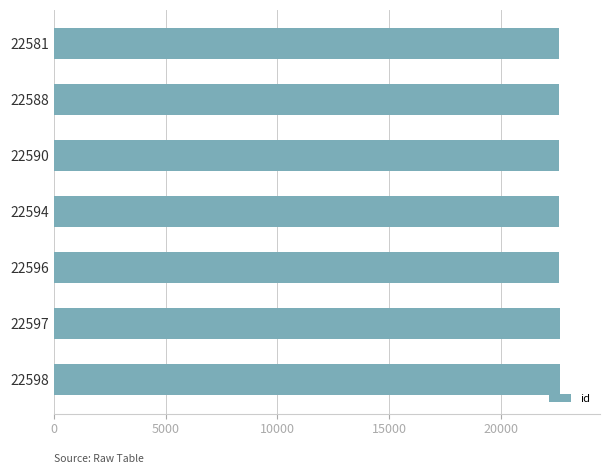

True or false: the data shows 11495 at 22598.

False